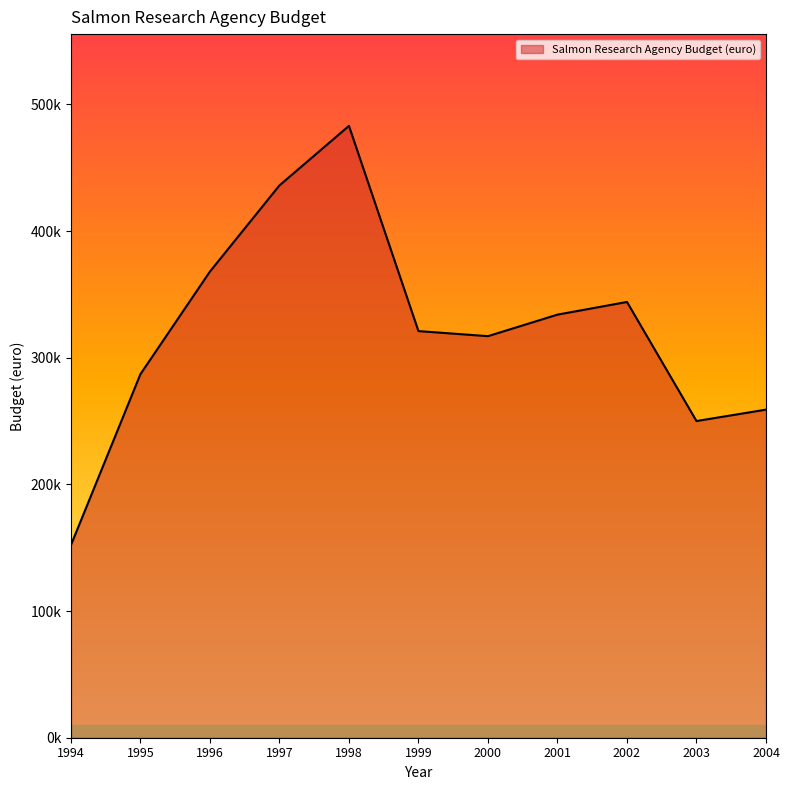

The value at 1994 is 270268. True or false?

False